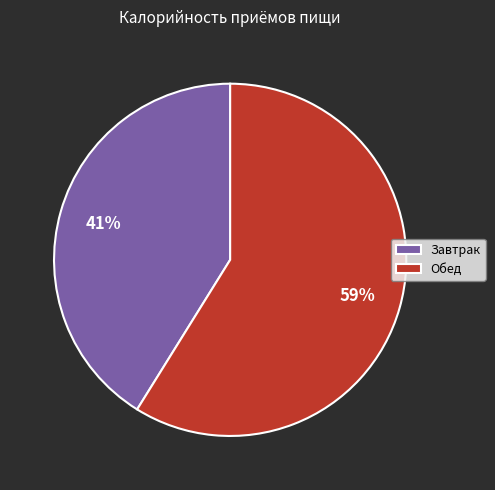

Rank the categories by value from lowest to highest.

Завтрак, Обед